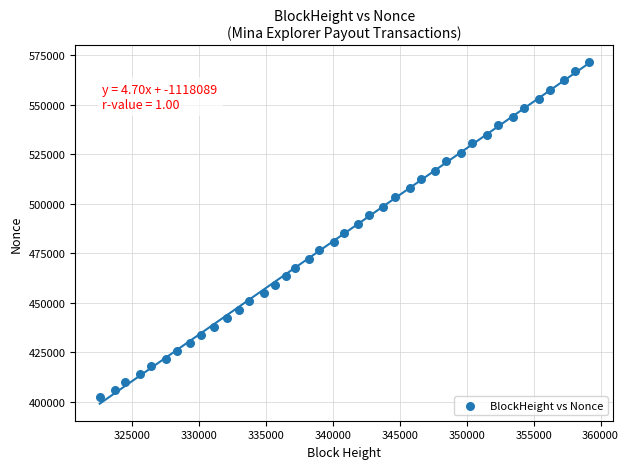

What is the range of X values (max minus min)?

36515